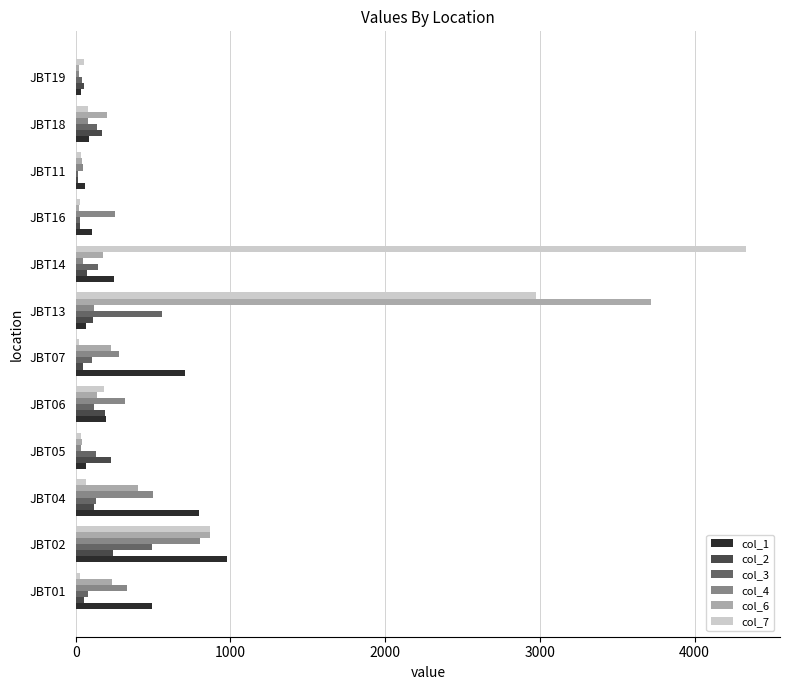

What is the maximum value for col_6?

3720.0